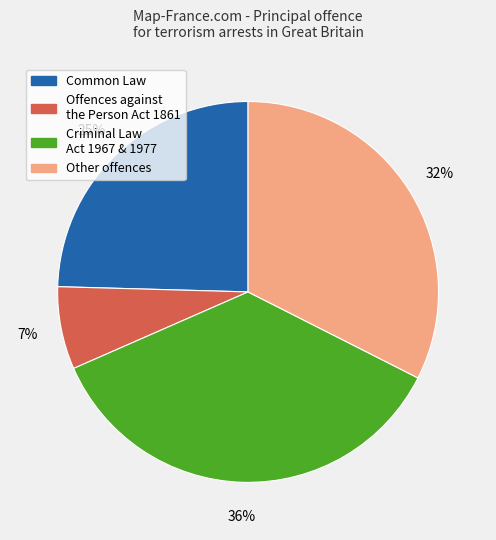

Is it true that Offences against the Person Act 1861 is 7% of the pie?

True